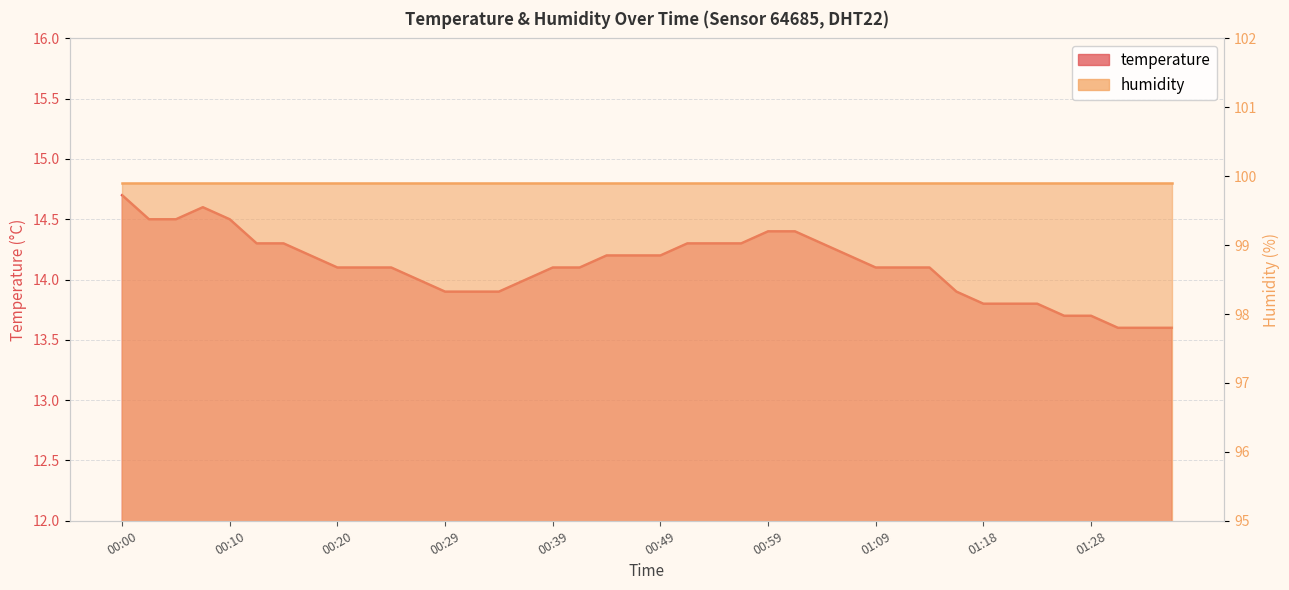

What is the minimum value shown in the chart?

13.6